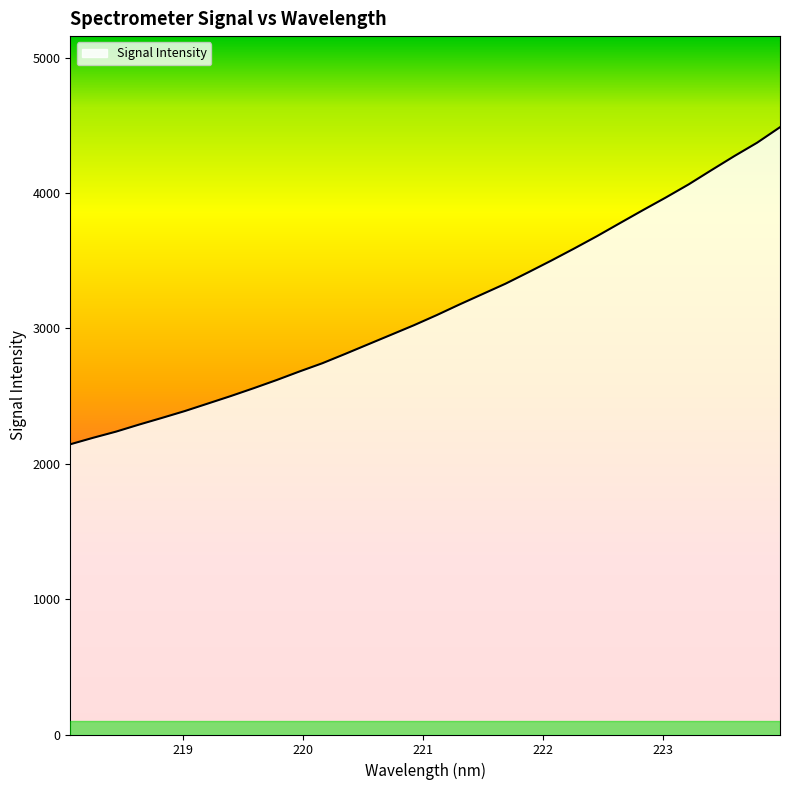

True or false: the data has more than 0 interior local peaks.

False